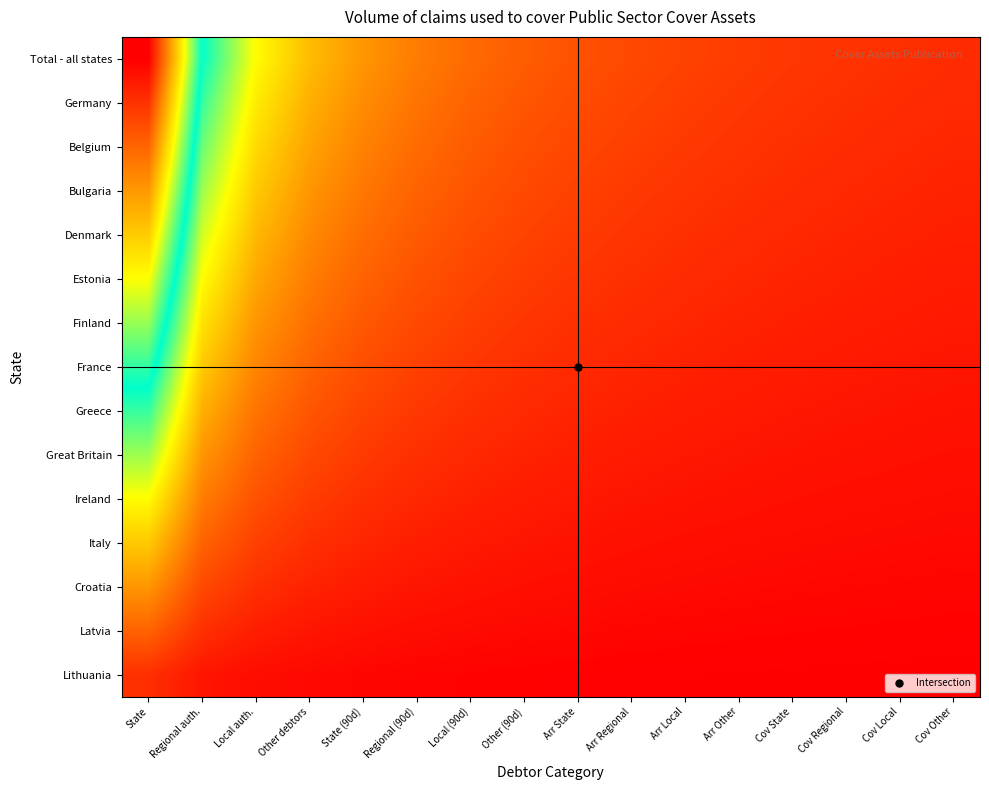

Which category has the highest value across all series?

State